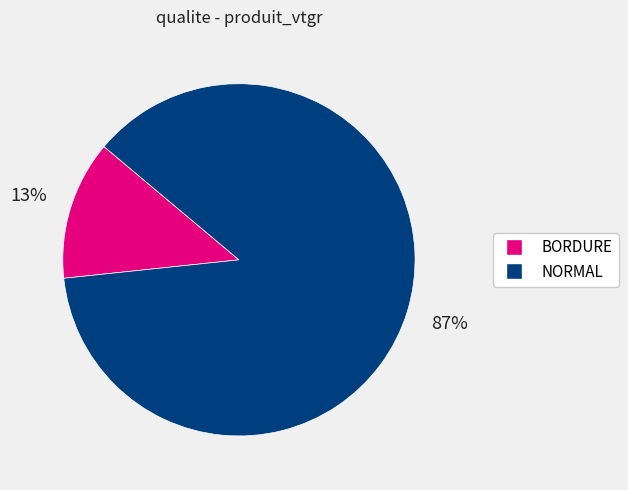

Rank the categories by value from lowest to highest.

BORDURE, NORMAL